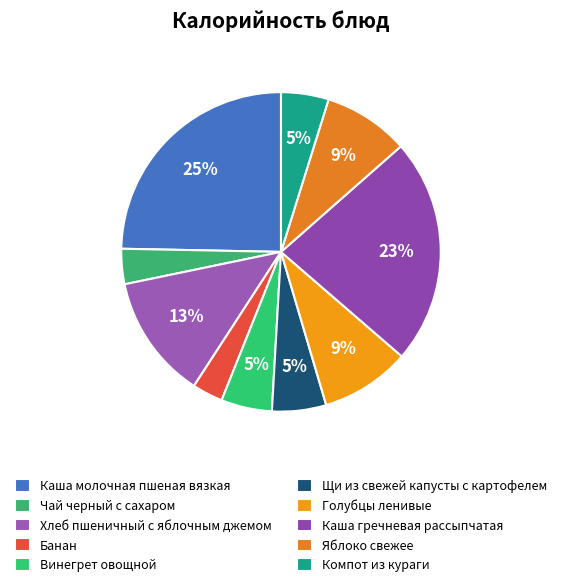

What is the change in value from Чай черный с сахаром to Винегрет овощной?

+24.0